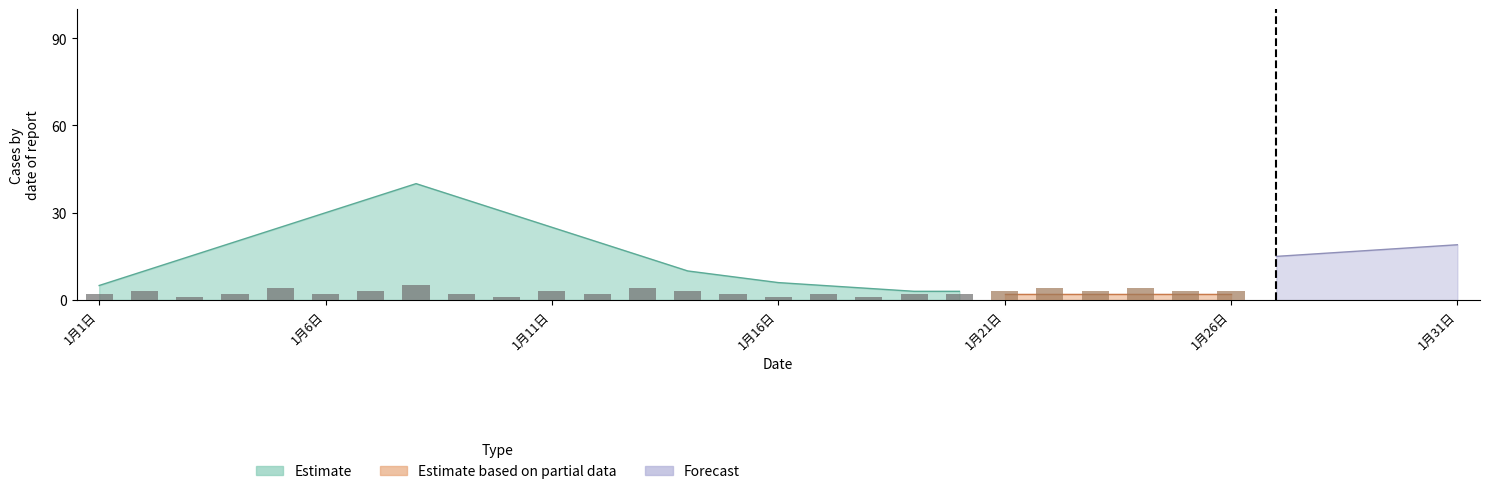

Is the value of Estimate at 11 greater than the value of Estimate based on partial data at 29?

No